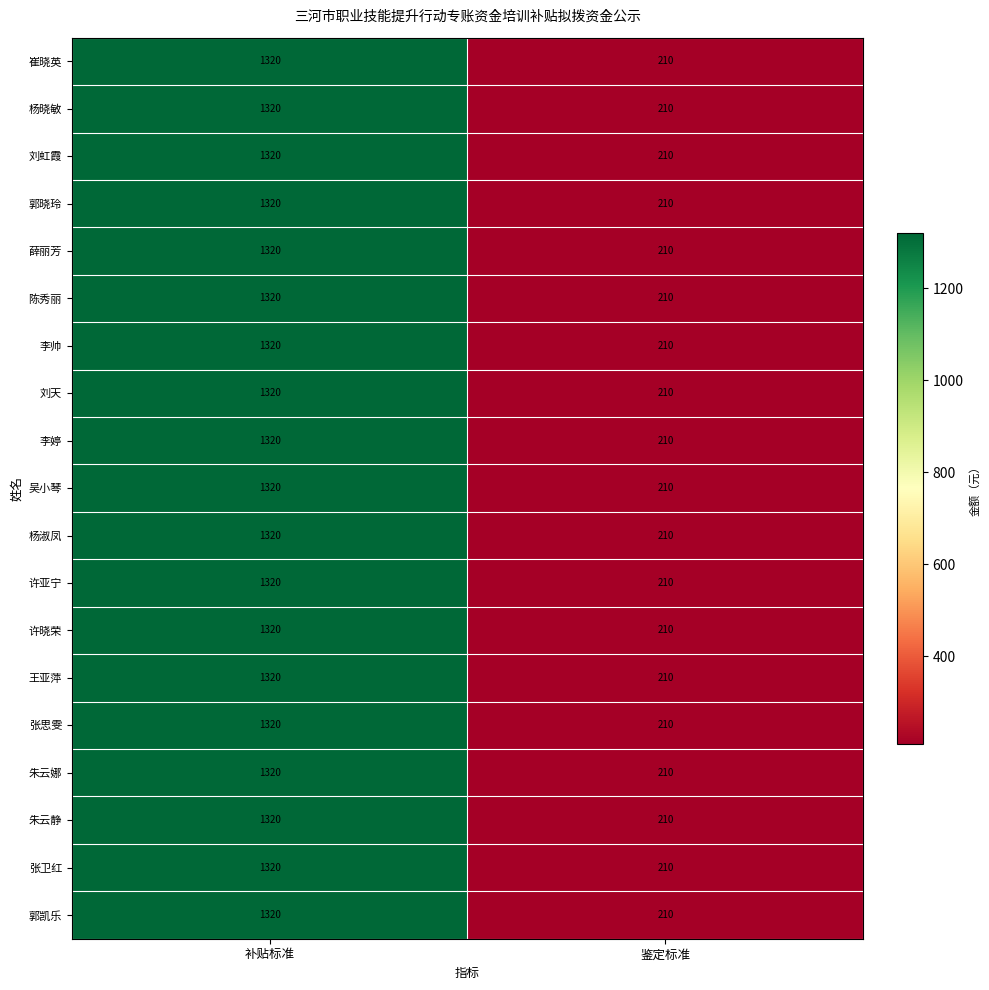

What is the total value across all series at 鉴定标准?

3990